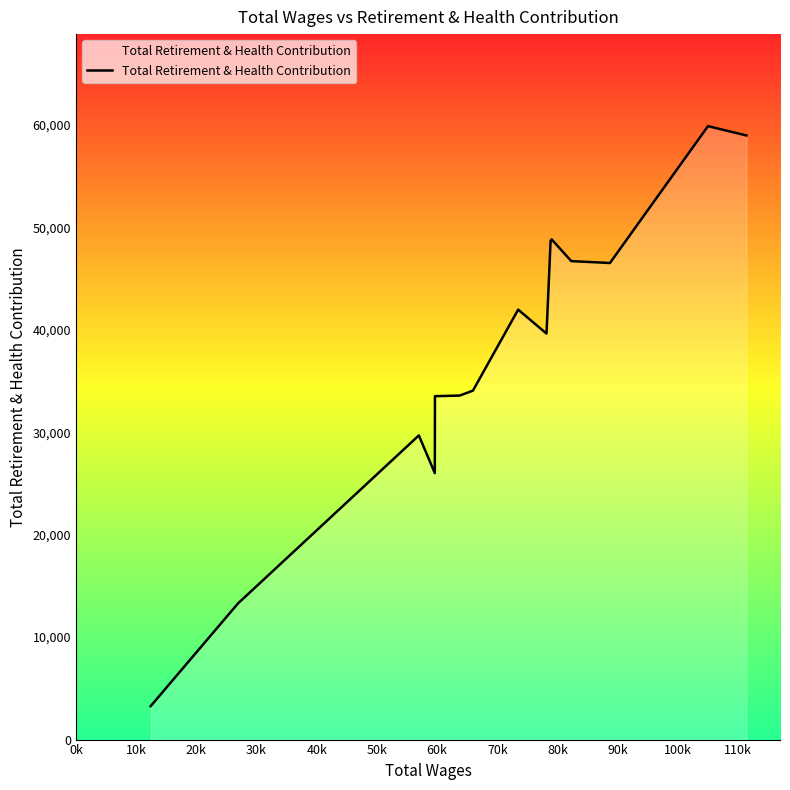

Does the chart have visible grid lines?

No